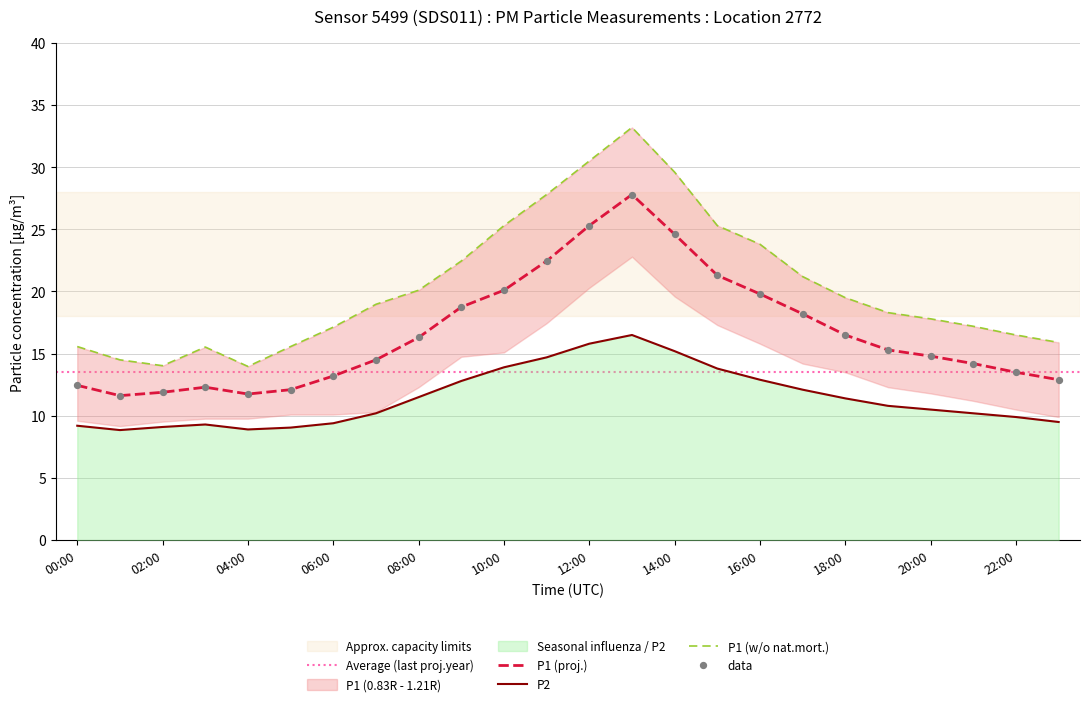

Is it true that P1 (proj.) equals 12.4 at 00:00?

True